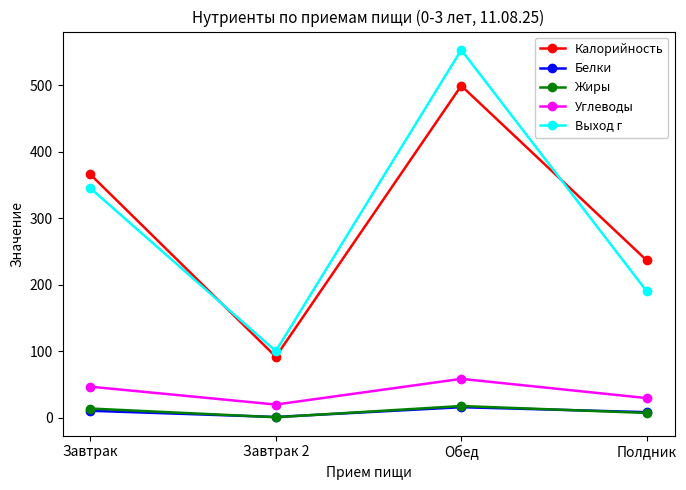

What is the difference between the highest and lowest values at Завтрак 2?

99.5